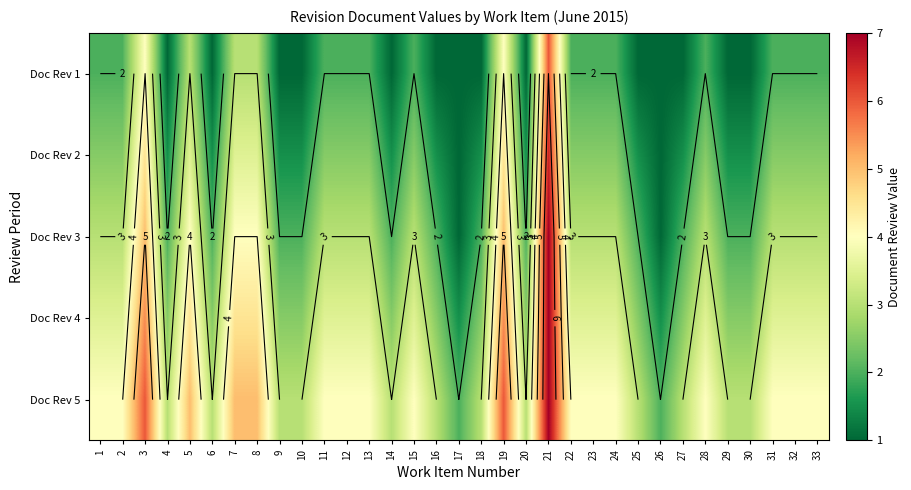

What is the smallest value displayed?

1.0